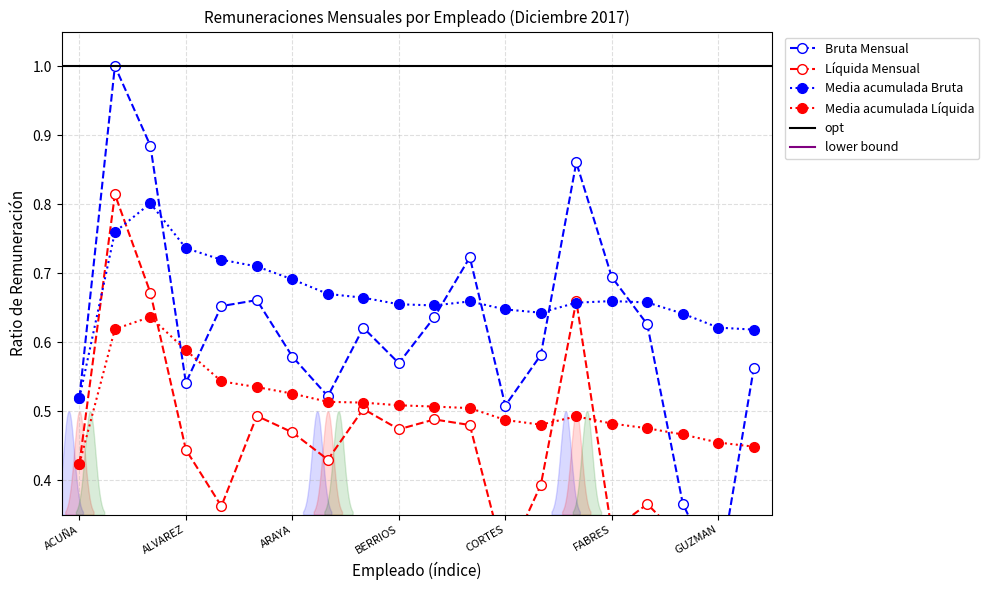

What position from the left is CORREA SERGIO?

12